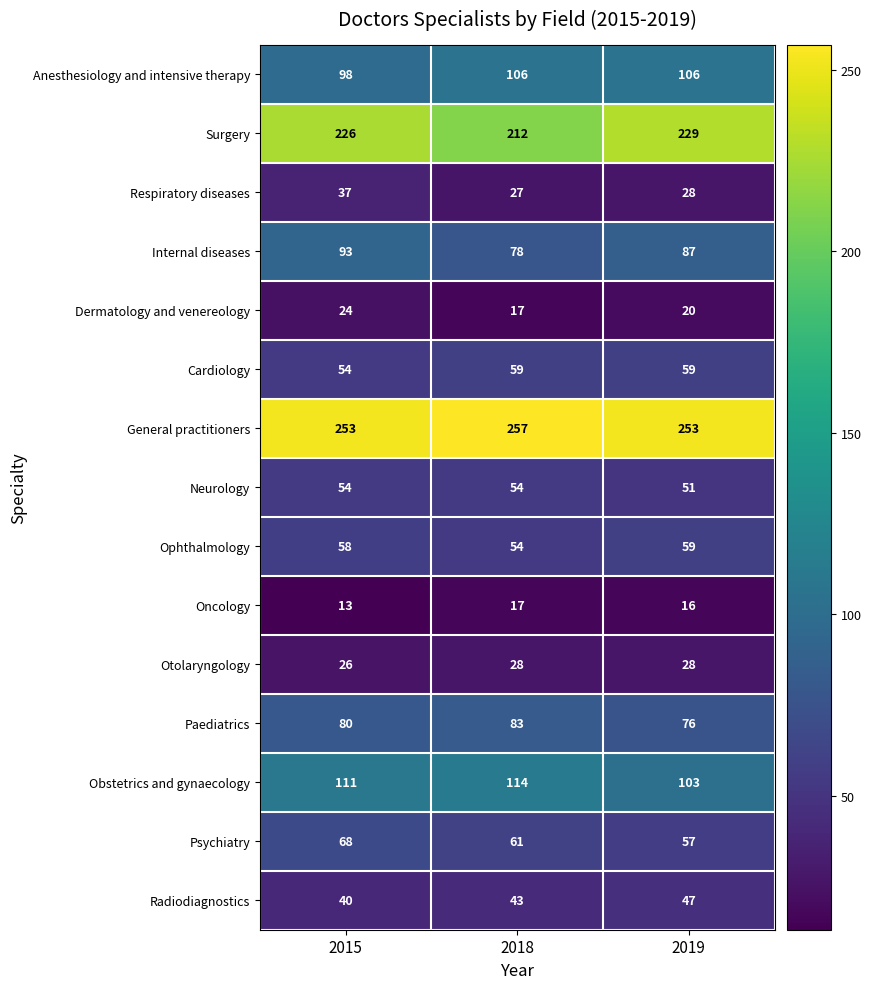

What is the approximate value of Obstetrics and gynaecology at 2018, to the nearest 10?

110